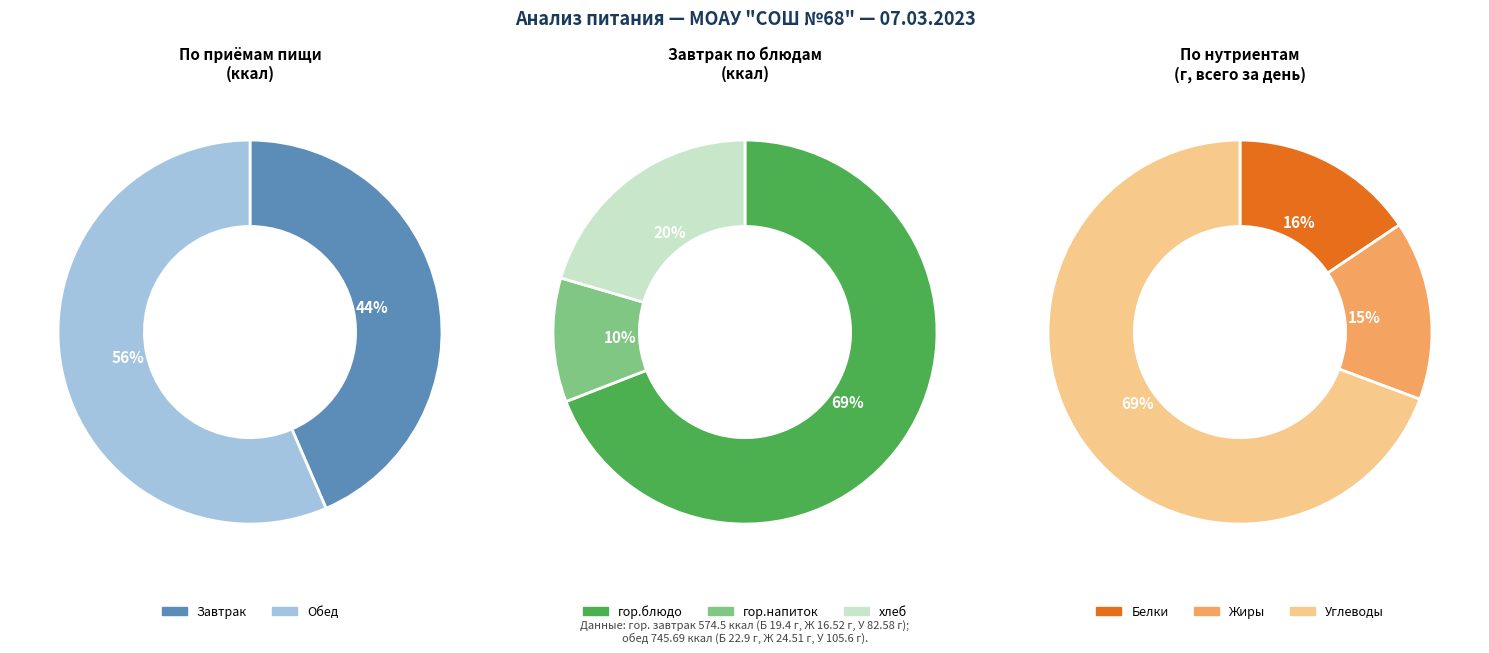

To the nearest percent, what portion does Завтрак represent?

44%